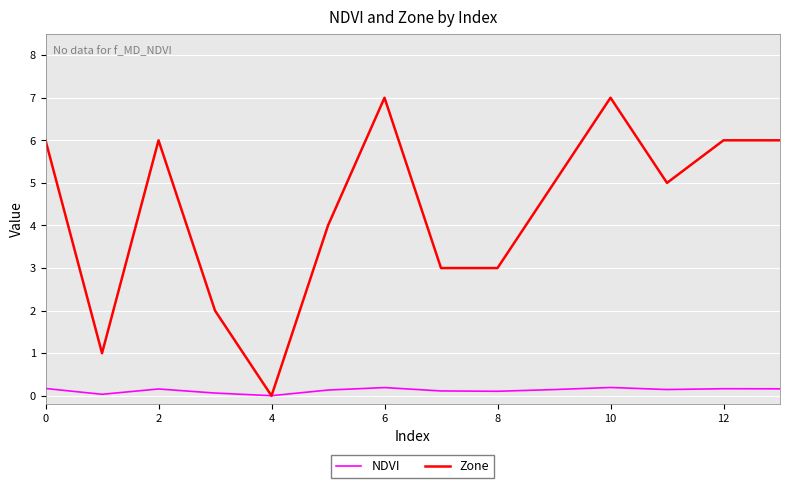

List the series in order of their peak value, lowest first.

NDVI, Zone